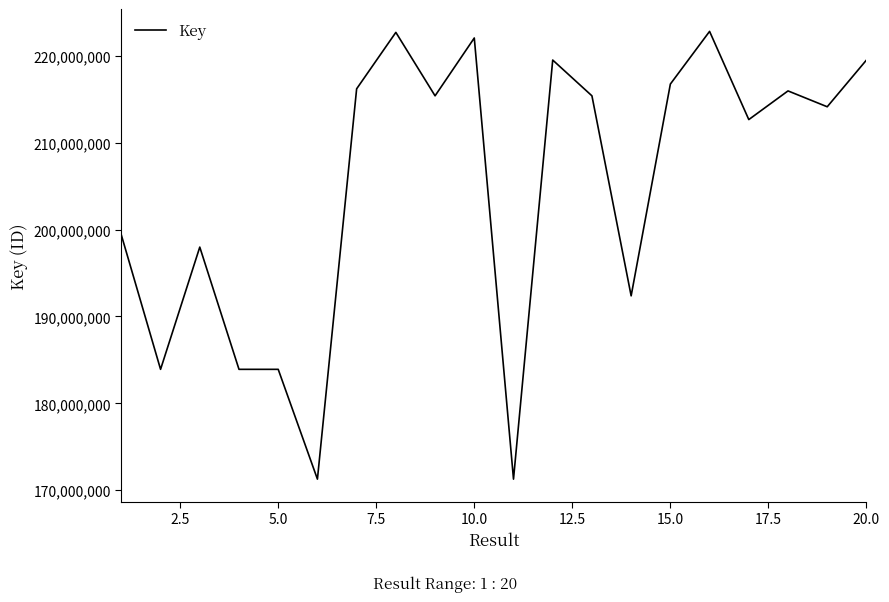

What is the maximum value shown in the chart?

222794430